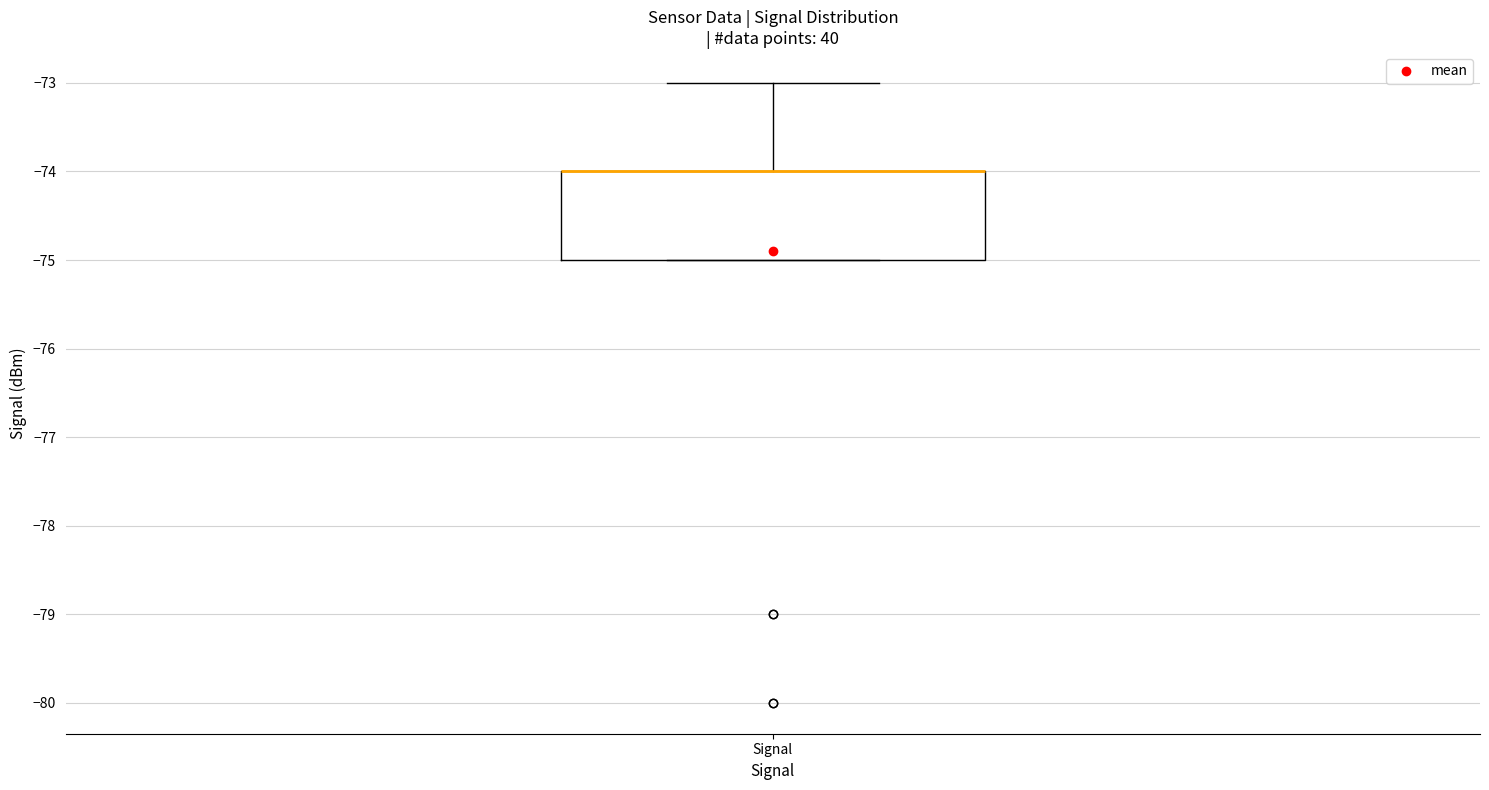

Where is the upper edge of the box for Signal on the y-axis? The values are not printed on the chart, so give them approximately, as read against the axis.

-74